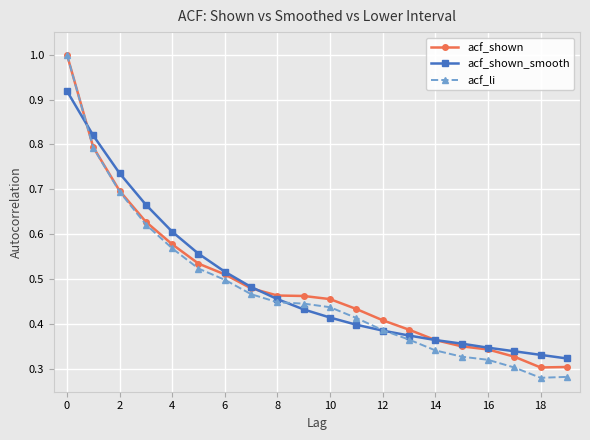

What is the greatest value displayed?

1.0